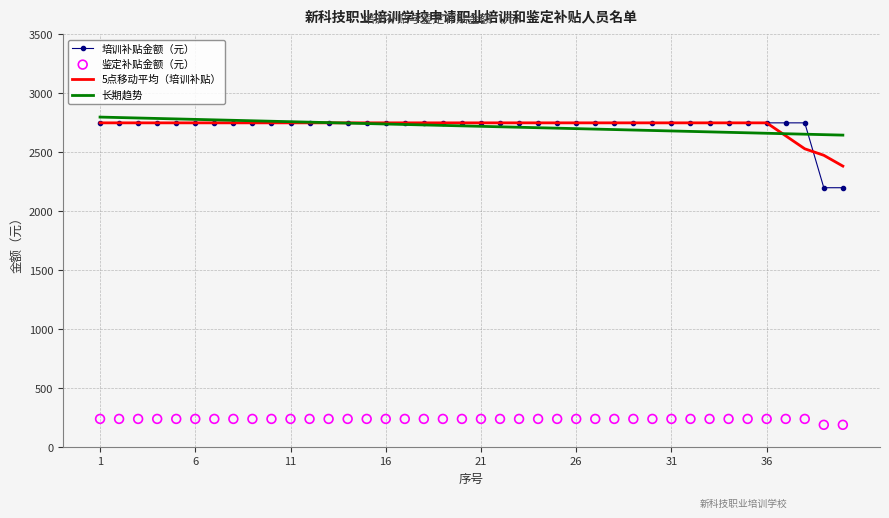

At which category is the sum across all series the highest?

1